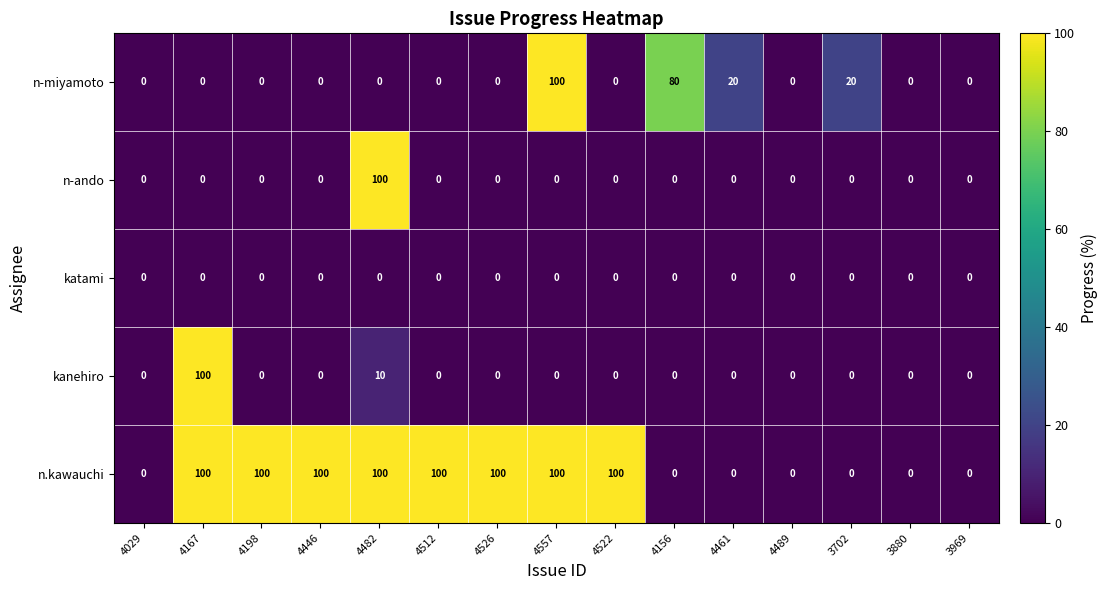

What is the spread (max minus min) of values at 4512?

100